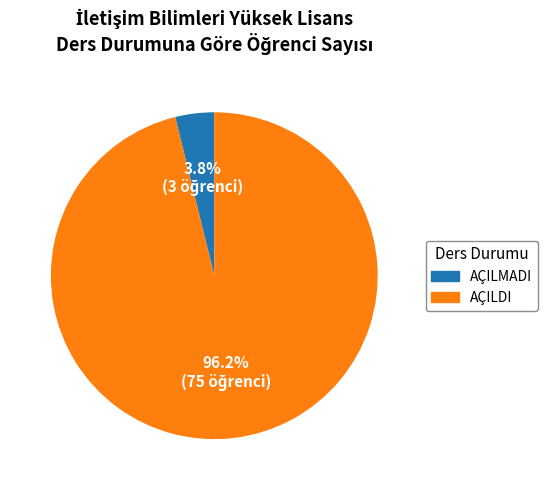

To the nearest percent, what is the average slice percentage?

50%